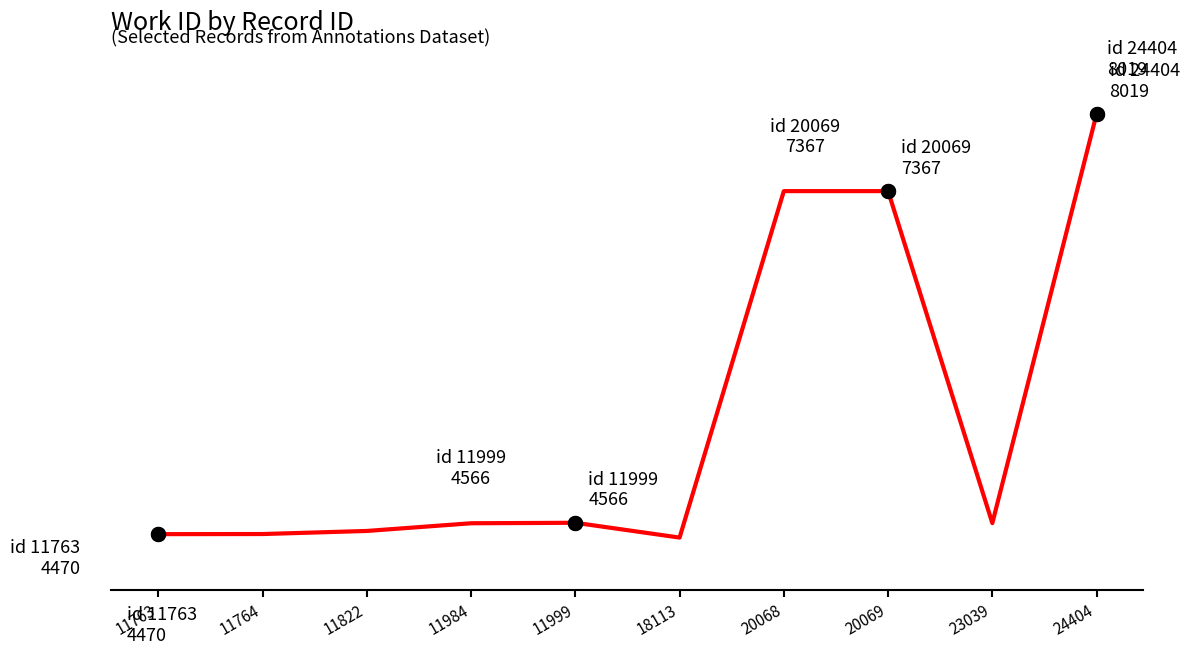

True or false: there are more than 1 points higher than both neighbors.

False